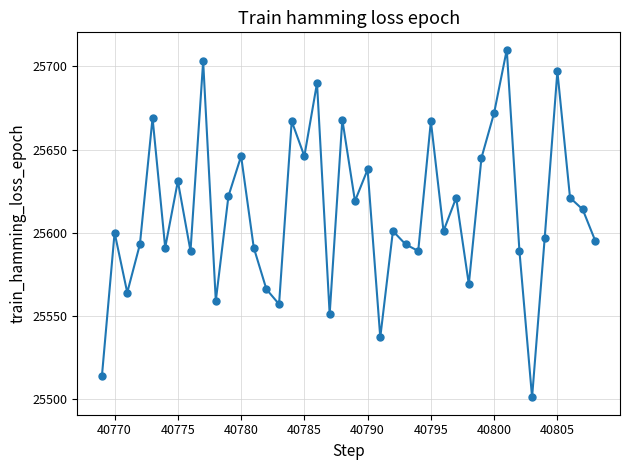

What is the maximum value shown in the chart?

25710